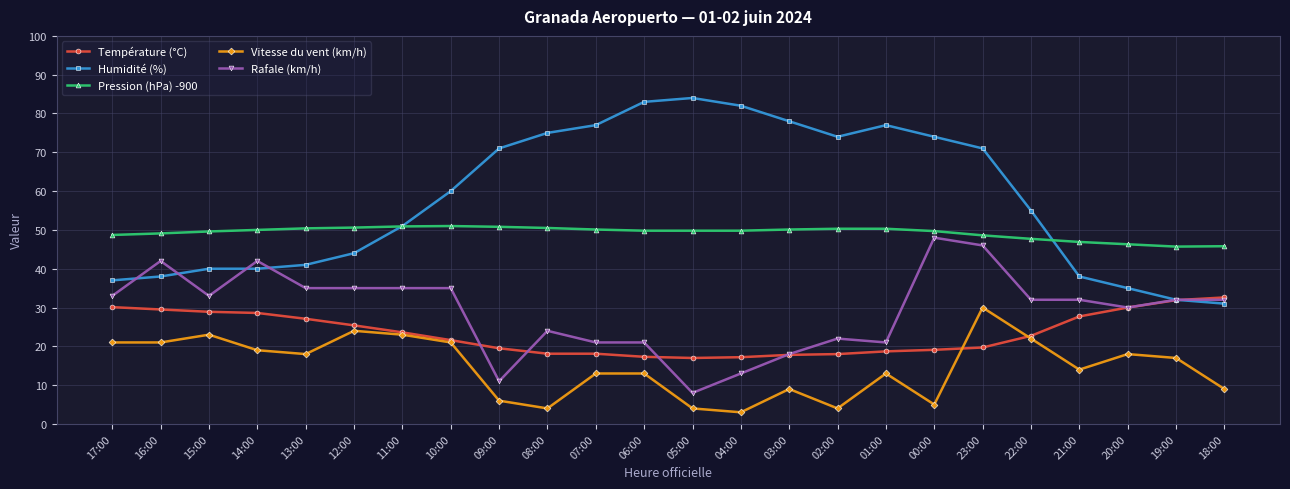

True or false: Rafale (km/h) has a value of 11.5 at 03:00.

False